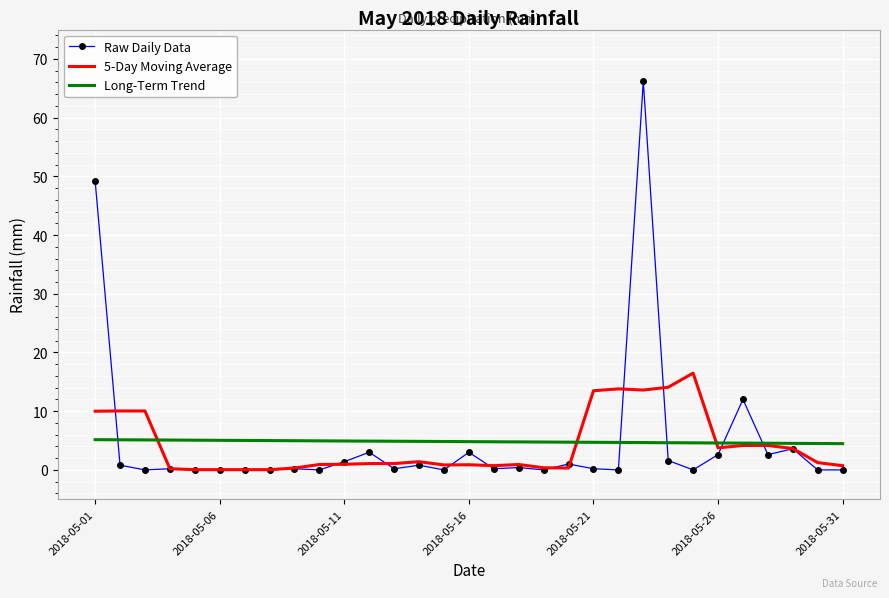

Which series has the widest spread of values?

Raw Daily Data